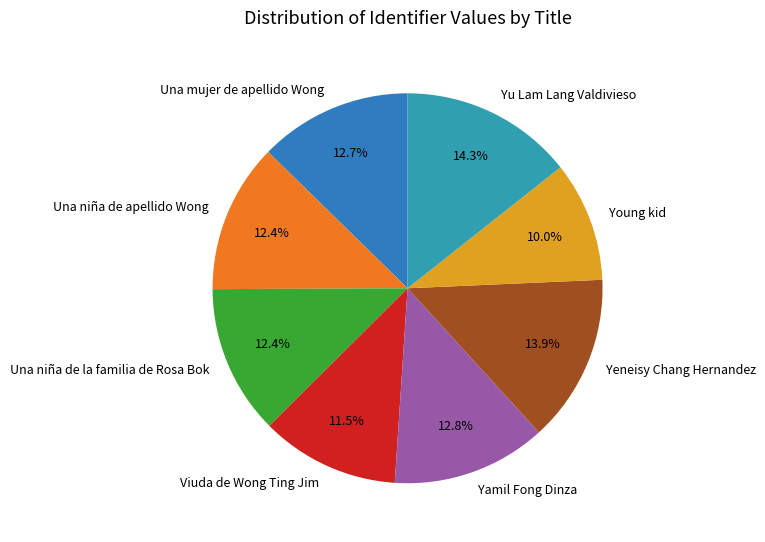

Does Viuda de Wong Ting Jim account for over 50% of the chart?

No